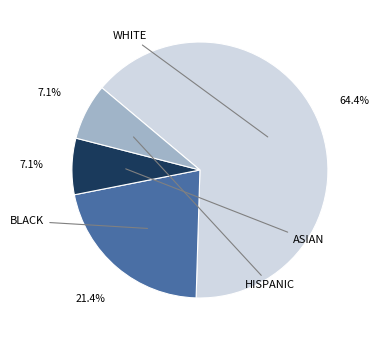

Does any single category account for the majority?

Yes